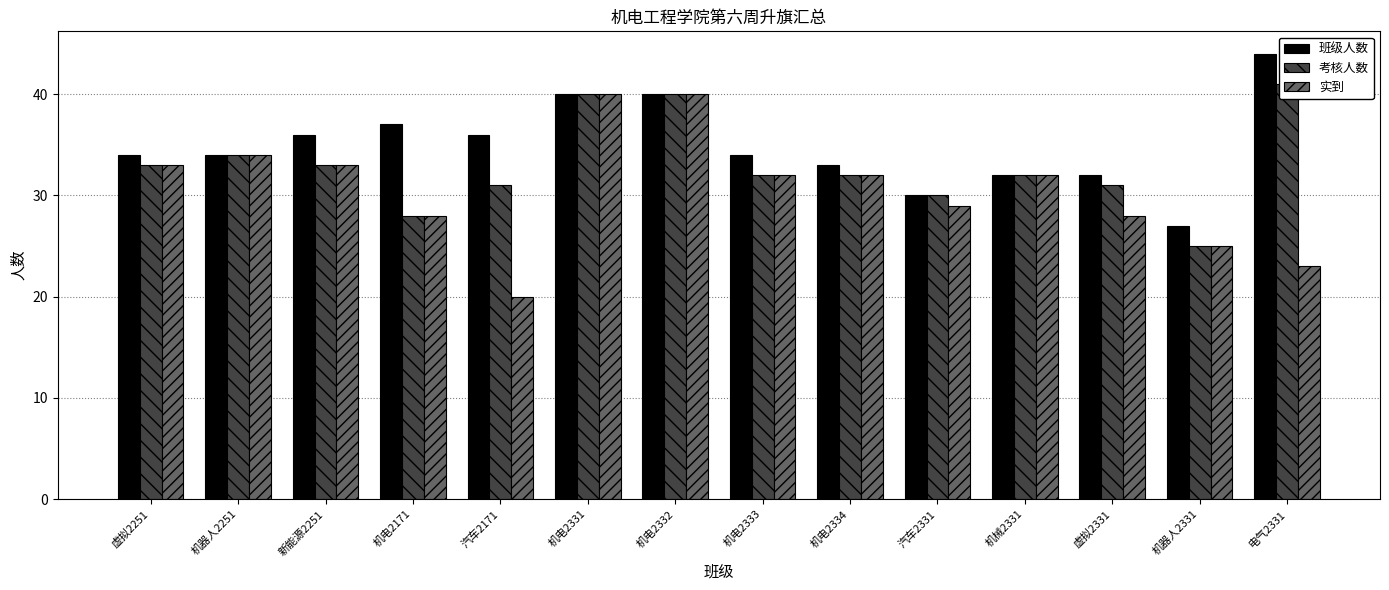

Rank the series by their maximum value, from highest to lowest.

班级人数, 考核人数, 实到